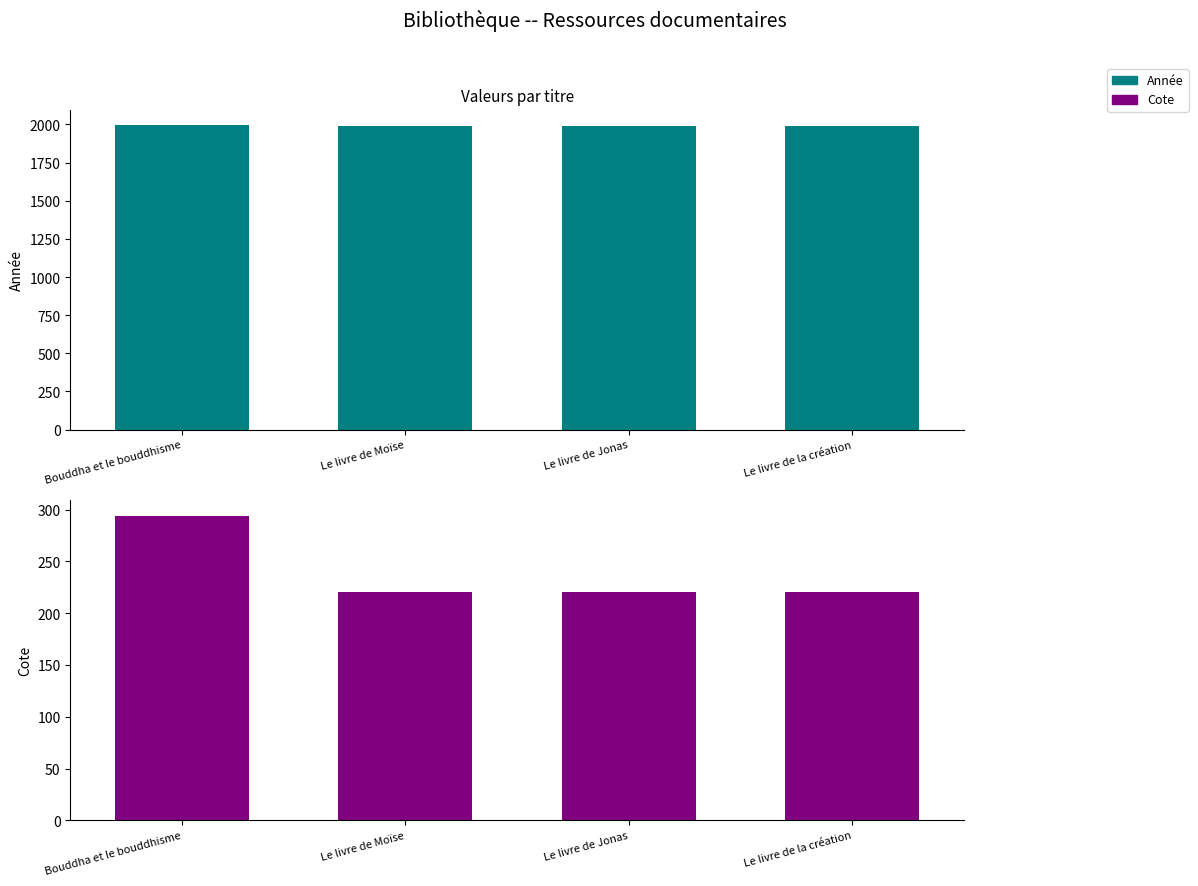

Reading left to right, what are all the values shown in this chart?

Année: 1998.0	1992.0	1989.0	1987.0
Cote: 294.3	220.0	220.0	220.0